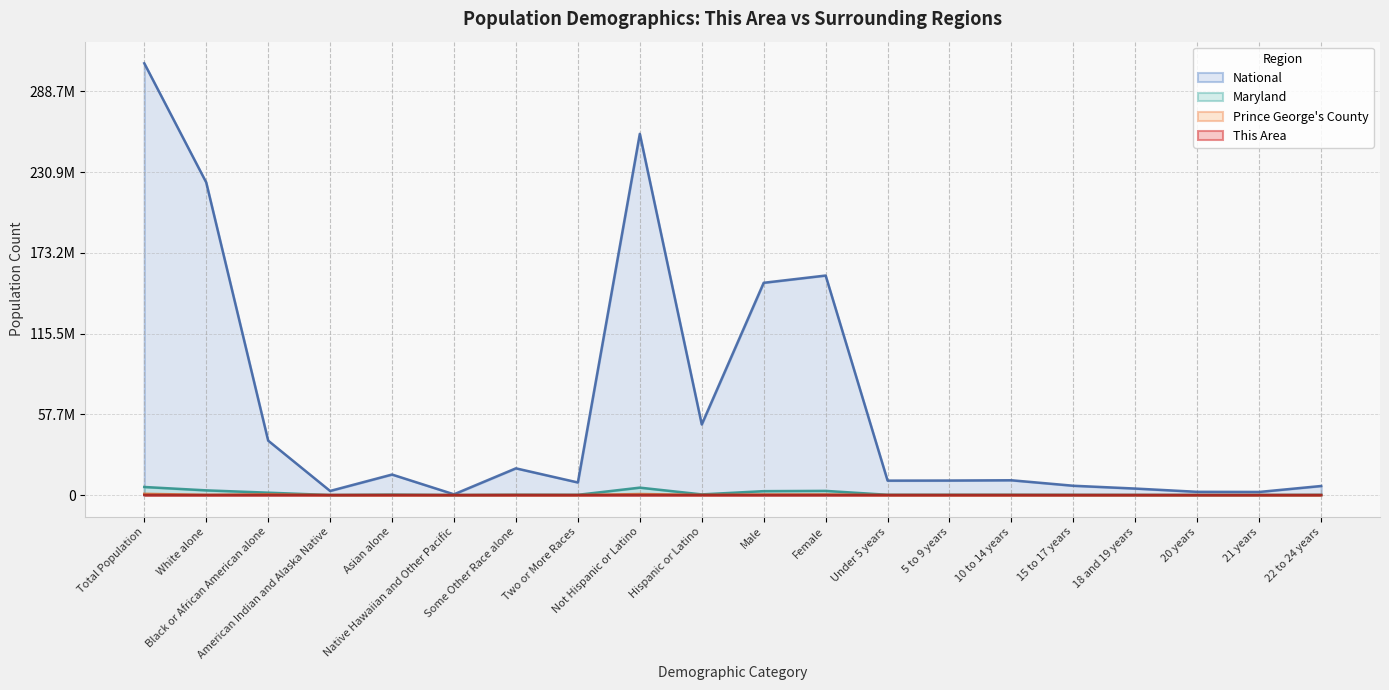

True or false: Prince George's County and Maryland intersect in this chart.

False